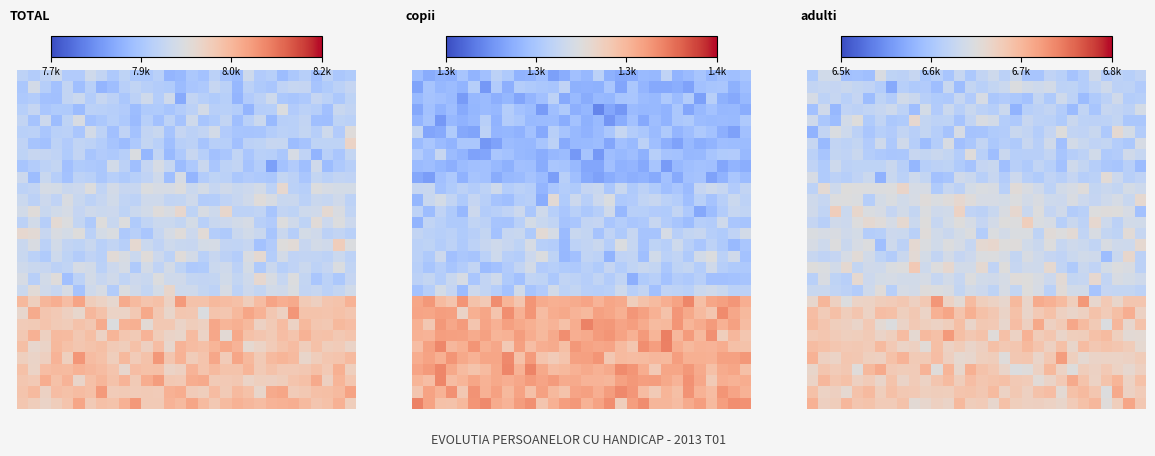

Between 8.2k and 19, which is larger?

19